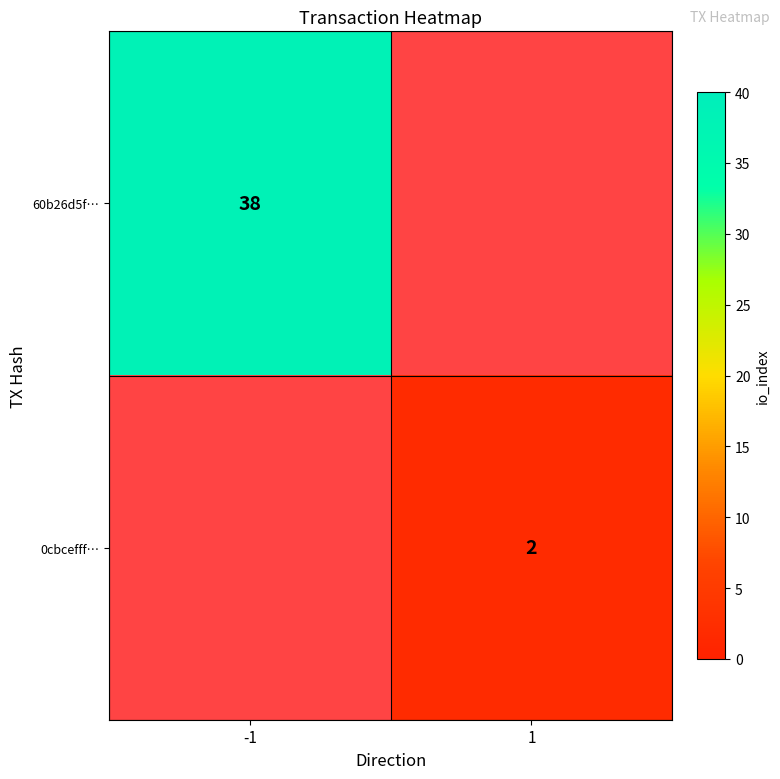

Is it true that 0cbcefff… equals 3 at 1?

False